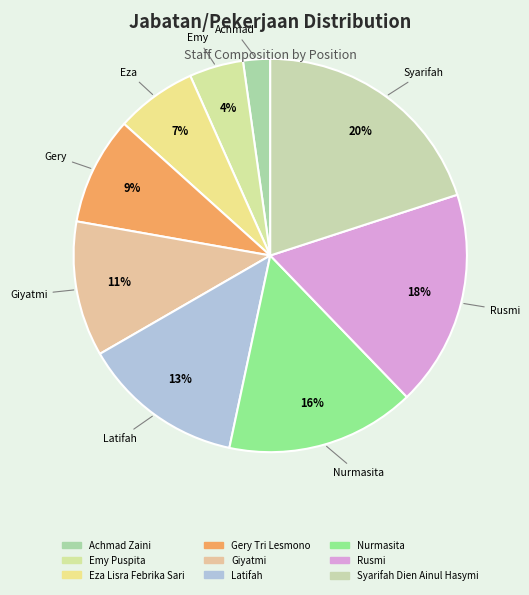

Rank the categories by value from highest to lowest.

Syarifah Dien Ainul Hasymi, Rusmi, Nurmasita, Latifah, Giyatmi, Gery Tri Lesmono, Eza Lisra Febrika Sari, Emy Puspita, Achmad Zaini